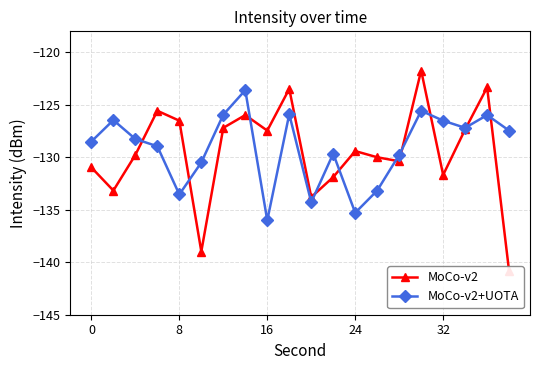

The value of MoCo-v2+UOTA at 24 is -135.3. True or false?

True